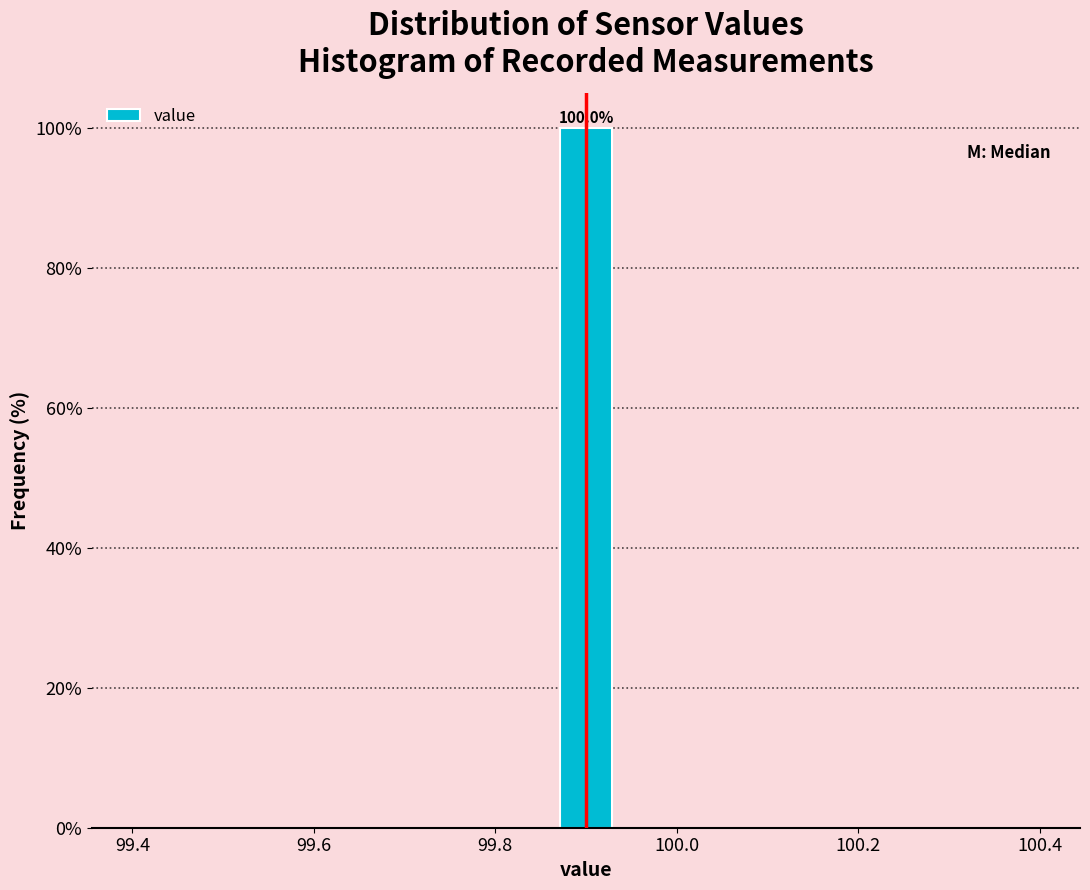

Around what value on the x-axis is the tallest bar? Give the approximate position of its centre, as read against the axis.

99.90